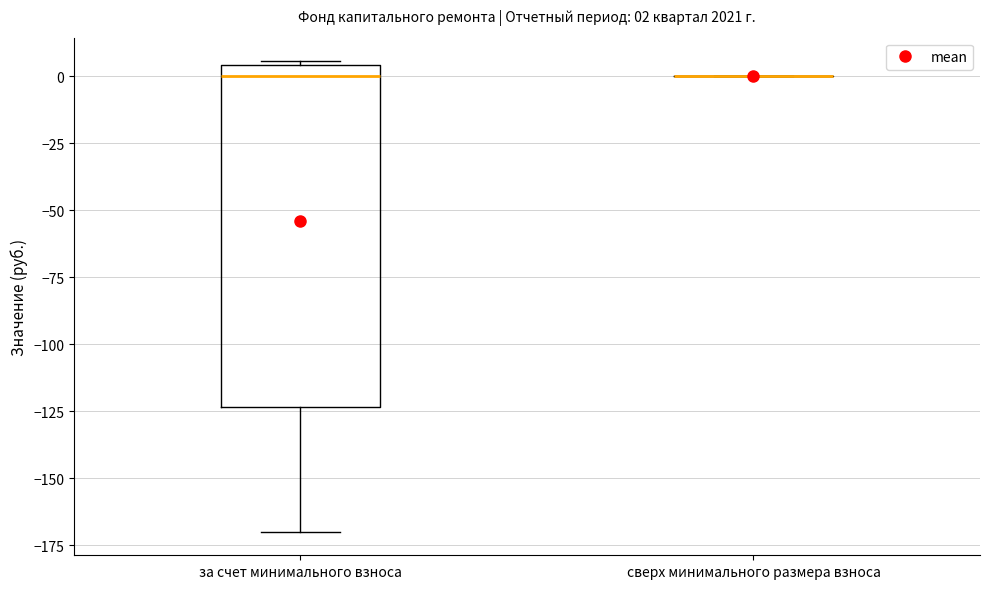

Comparing the boxes themselves (not the whiskers), which one is the tallest?

за счет минимального взноса